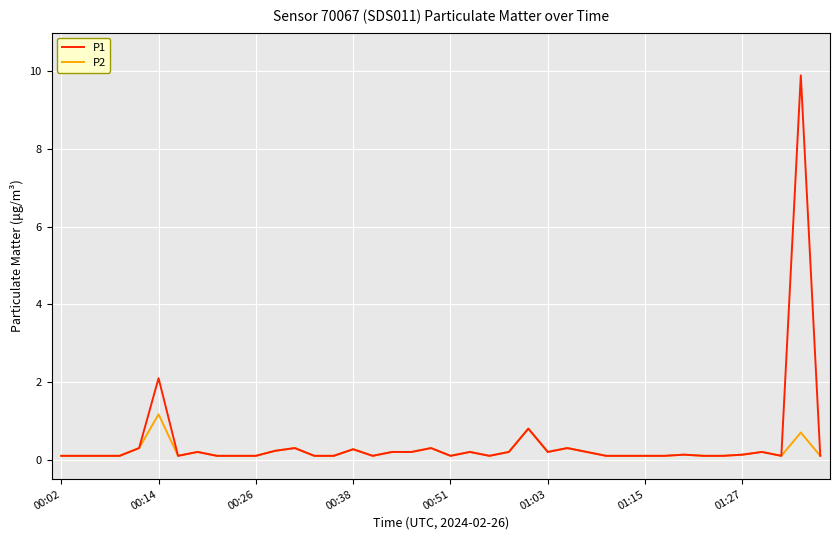

What are all the series names shown in the legend?

P1, P2